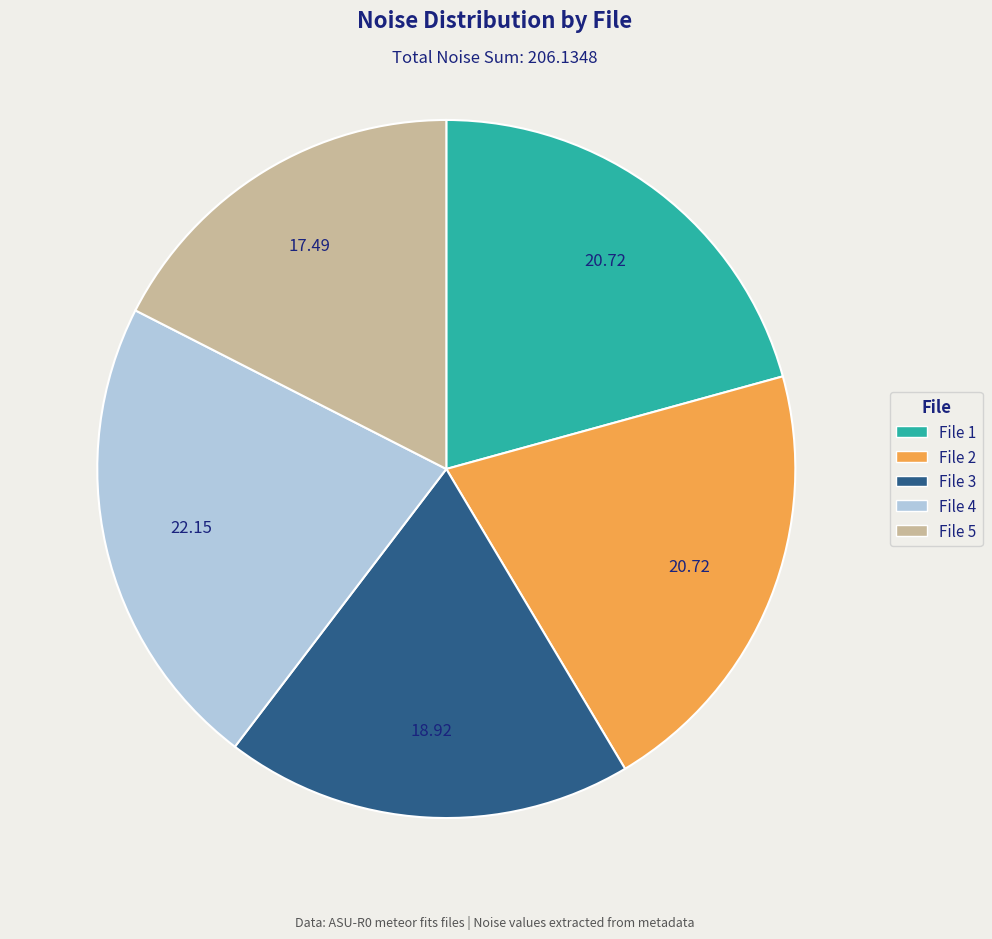

Does any single category account for the majority?

No